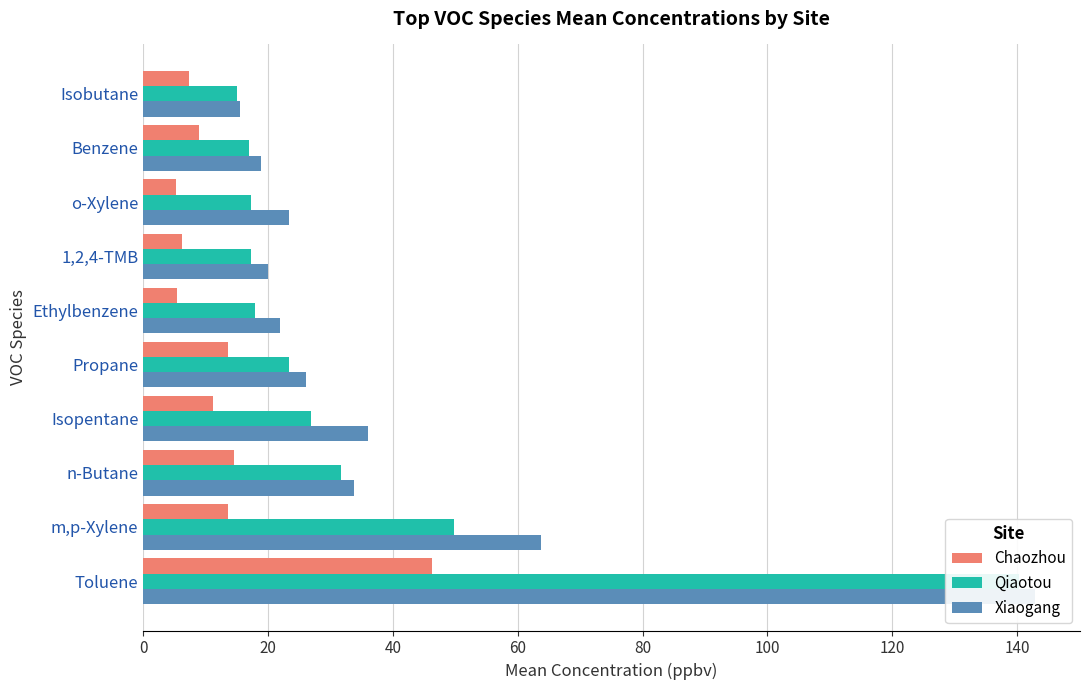

What is the sum of all Chaozhou values?

132.2